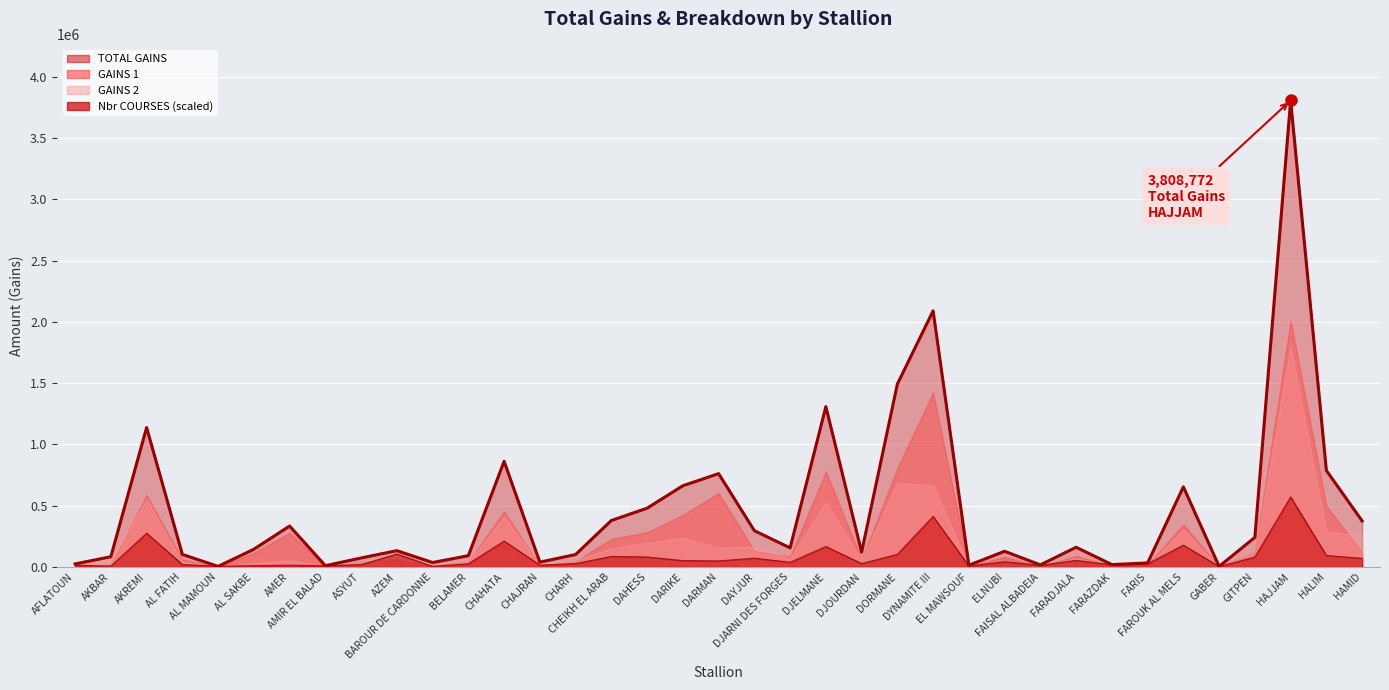

True or false: the data shows 71784 at ELNUBI.

False